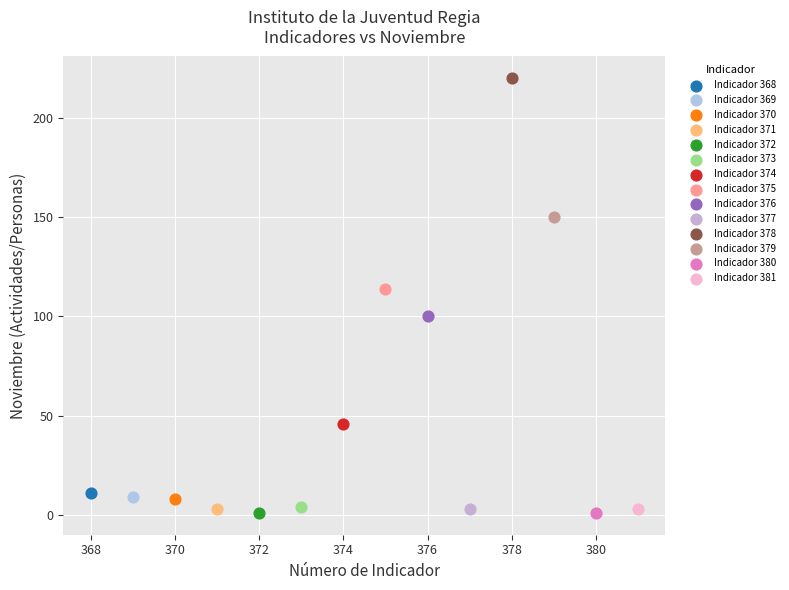

What are all the series names shown in the legend?

Indicador 368, Indicador 369, Indicador 370, Indicador 371, Indicador 372, Indicador 373, Indicador 374, Indicador 375, Indicador 376, Indicador 377, Indicador 378, Indicador 379, Indicador 380, Indicador 381